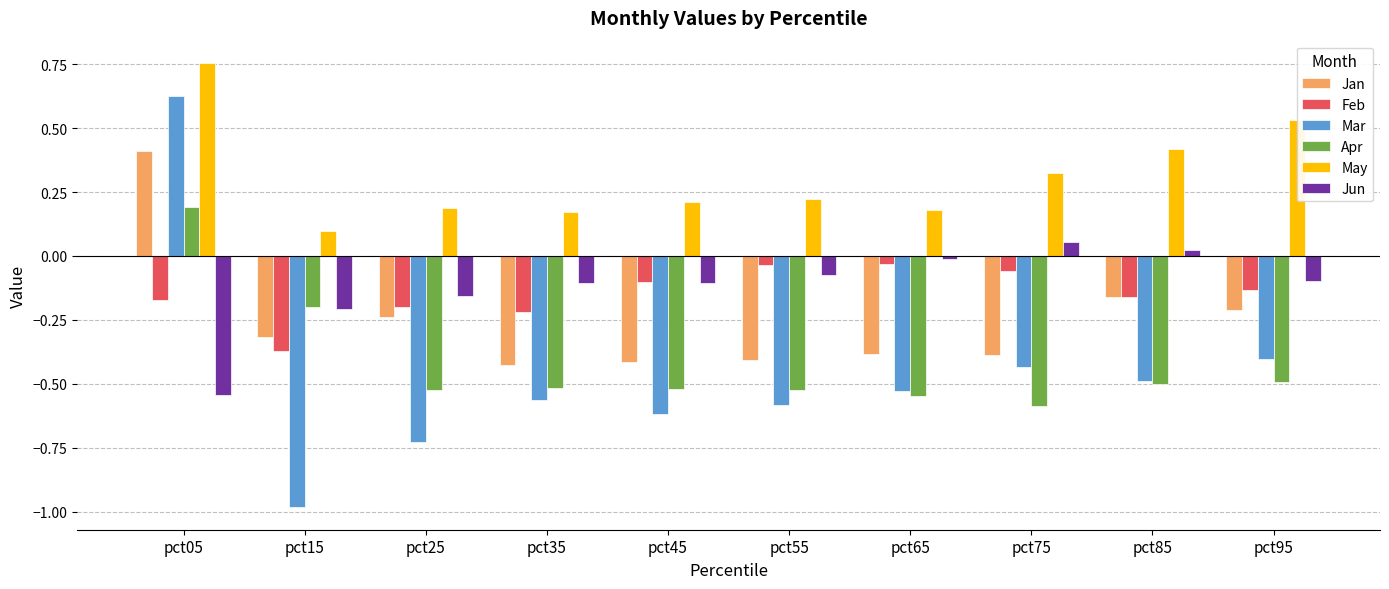

How many values in Jun are above zero?

2